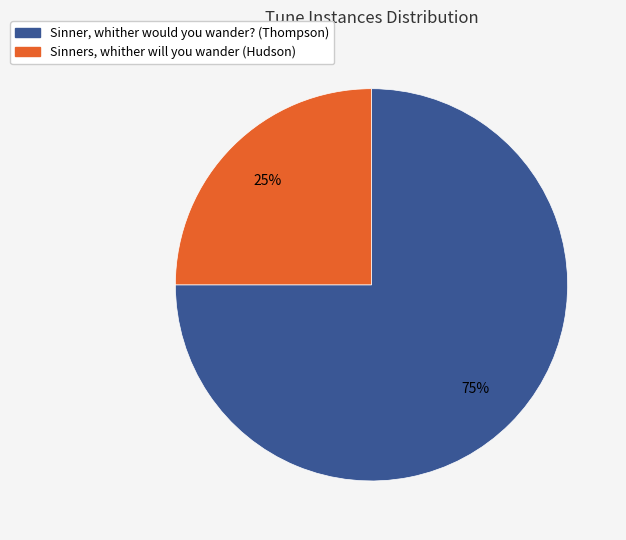

To the nearest percent, what is the average slice percentage?

50%